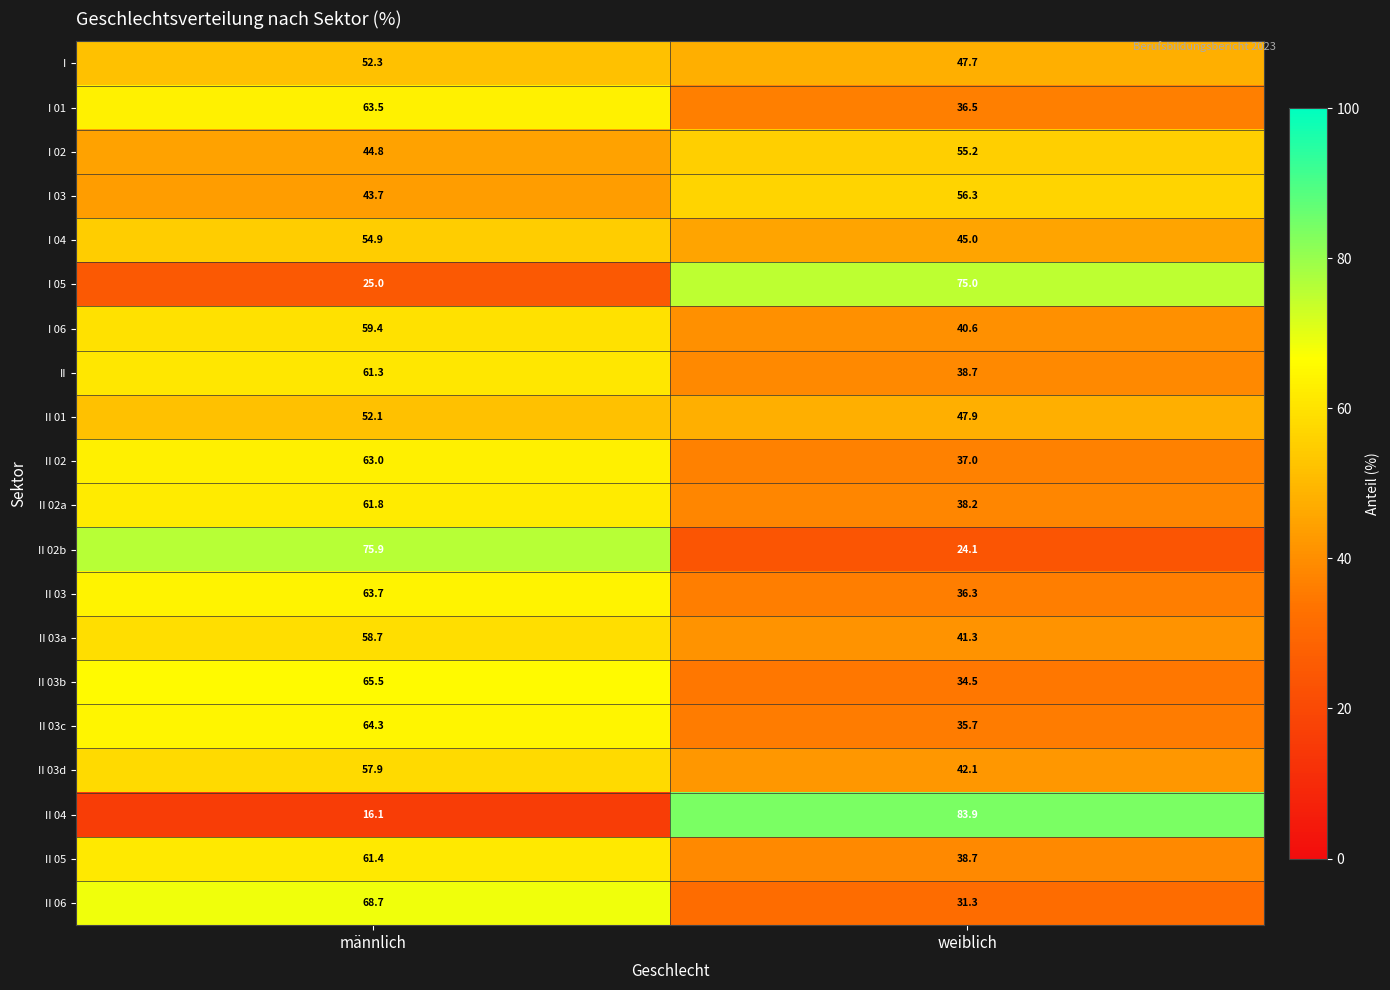

What is the difference between the II 06 values at männlich and weiblich?

37.4